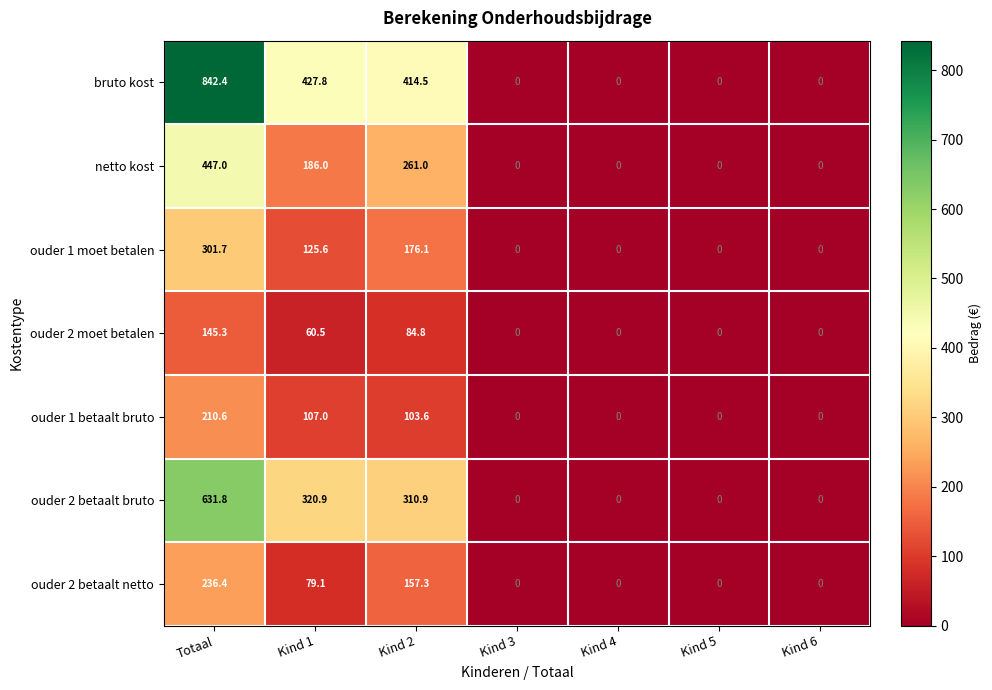

What value does the netto kost series have at Totaal?

447.0